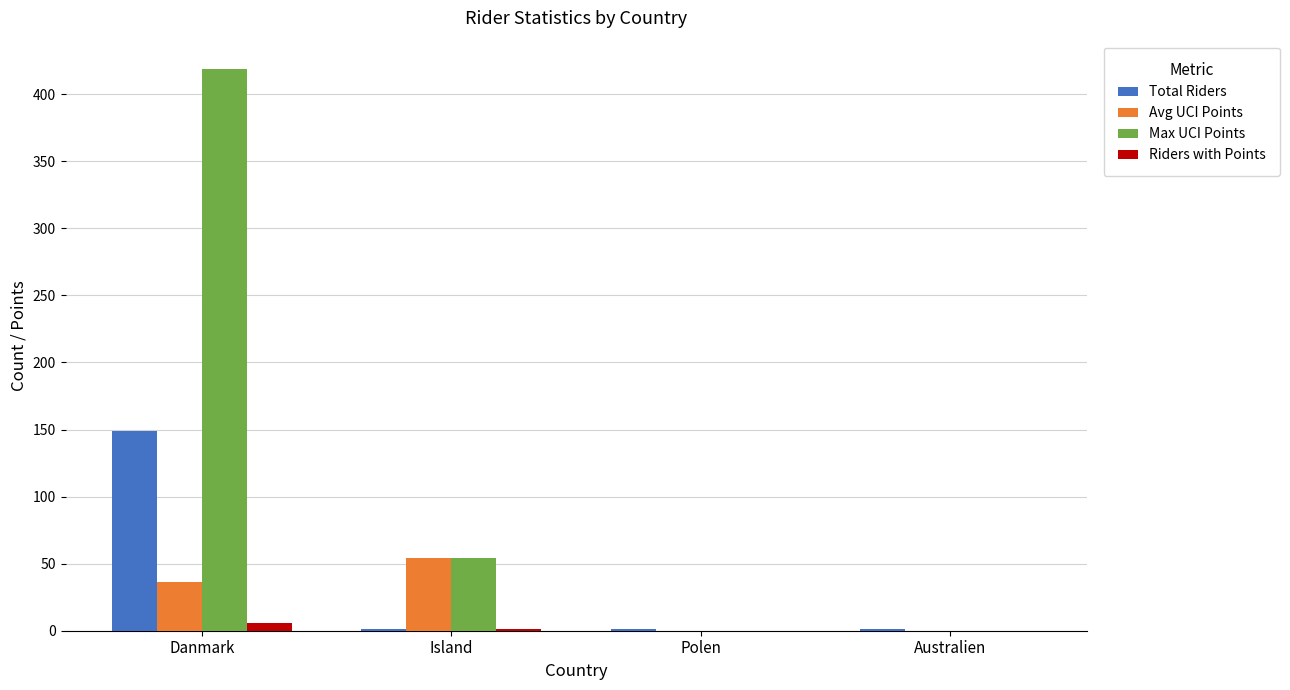

What is the sum of all Max UCI Points values?

473